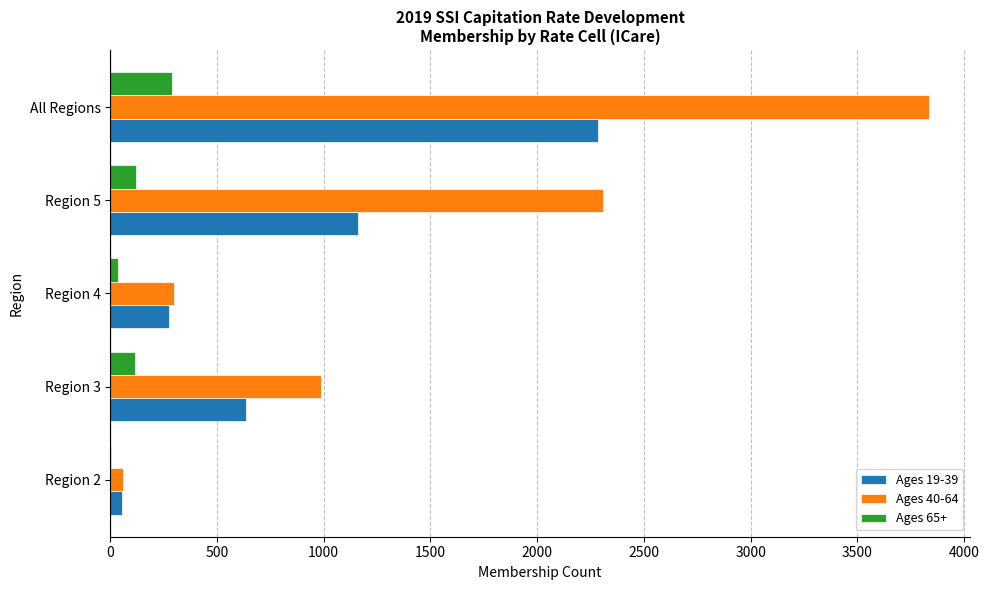

Is the value of Ages 40-64 at All Regions greater than the value of Ages 19-39 at Region 3?

Yes